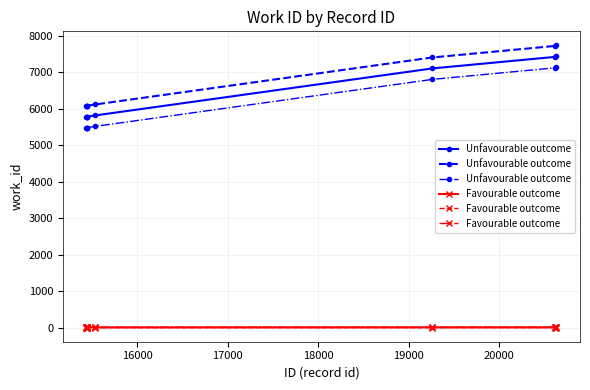

Which series has the largest total across all categories?

Unfavourable outcome